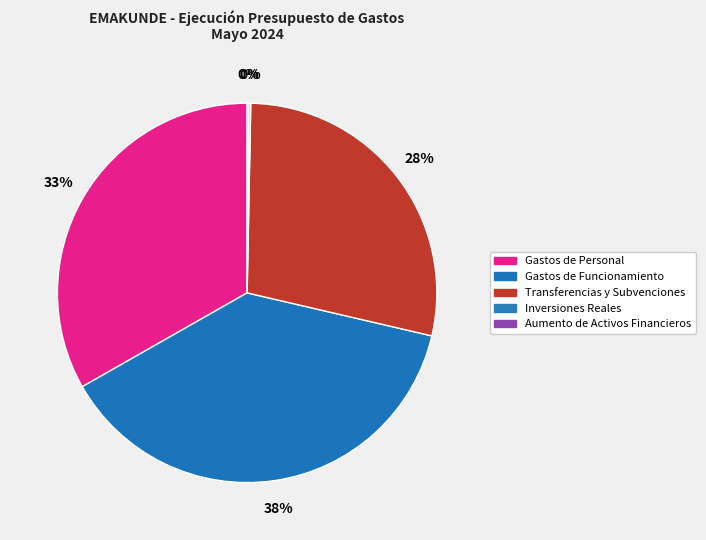

What is the change in value from Gastos de Personal to Transferencias y Subvenciones?

-401096.7